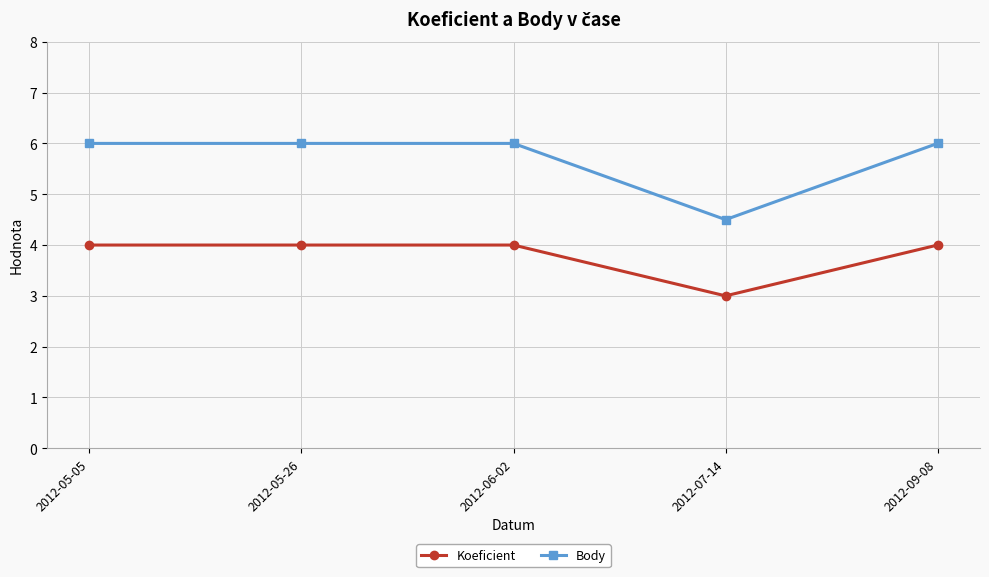

What is the difference between the Body values at 2012-07-14 and 2012-05-05?

1.5